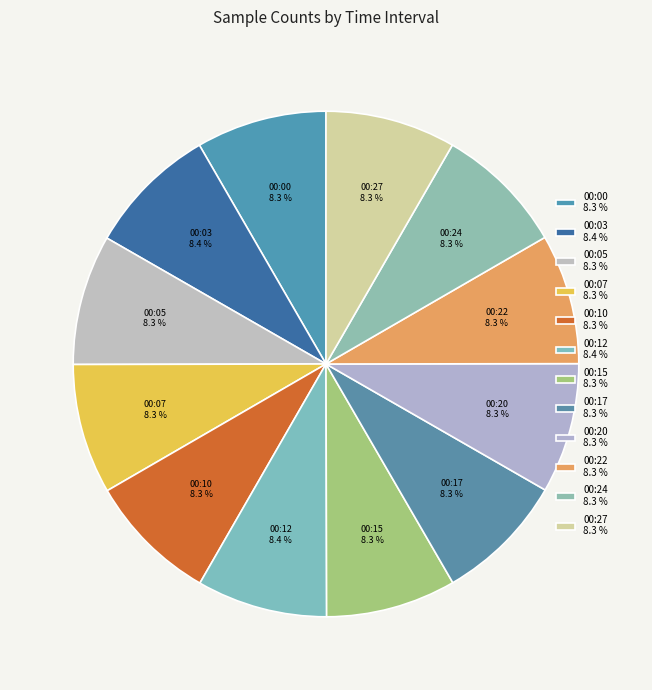

Do 00:20 and 00:07 together represent more than half of the pie?

No